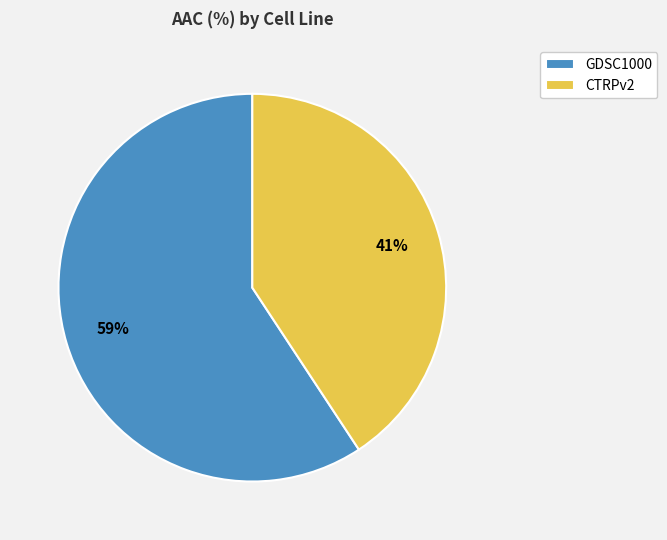

How many segments does this pie chart have?

2